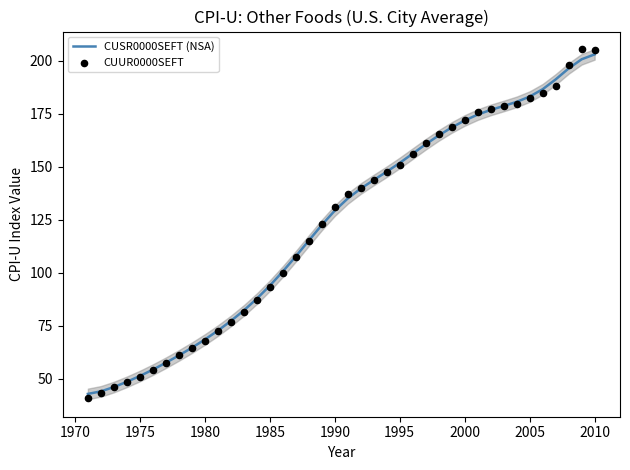

Which series has the largest Y range (max minus min)?

CUUR0000SEFT